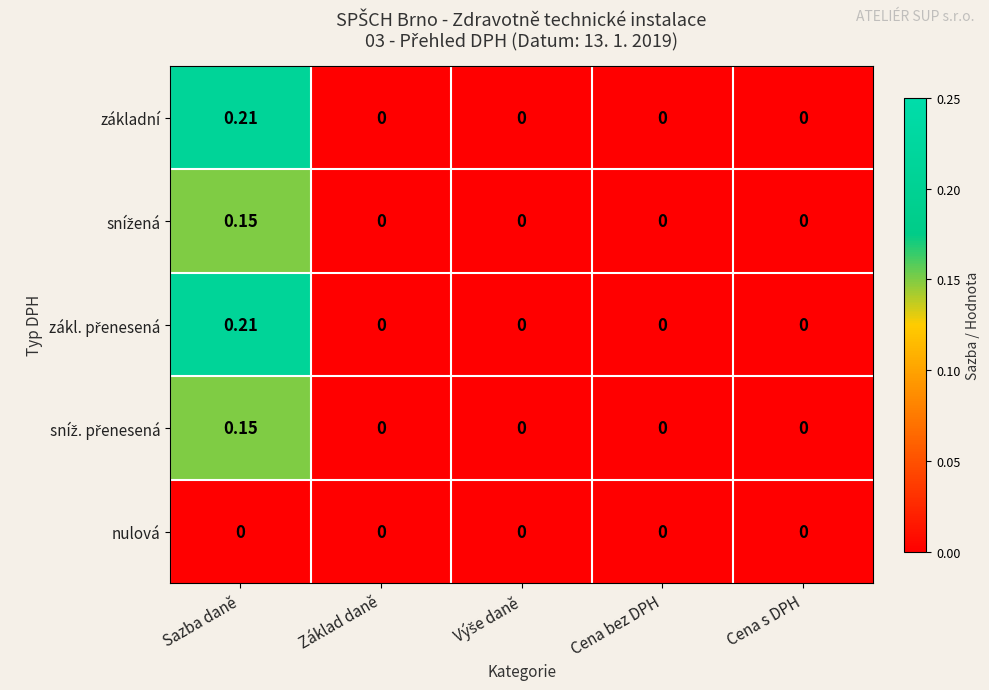

At which category is the sum across all series the highest?

Sazba daně